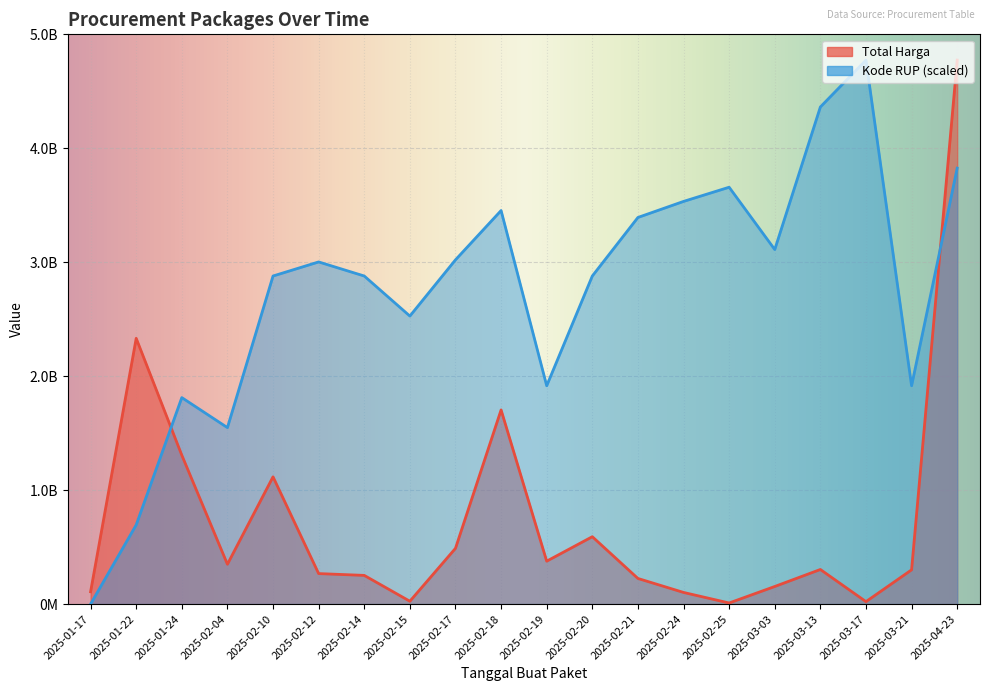

Which series has the largest total across all categories?

Kode RUP (x1000)